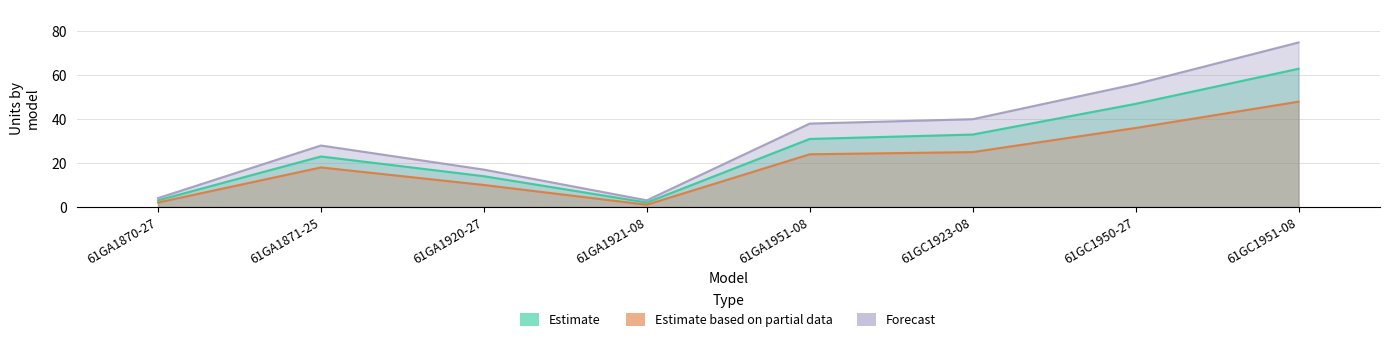

Which series has the widest spread of values?

Forecast